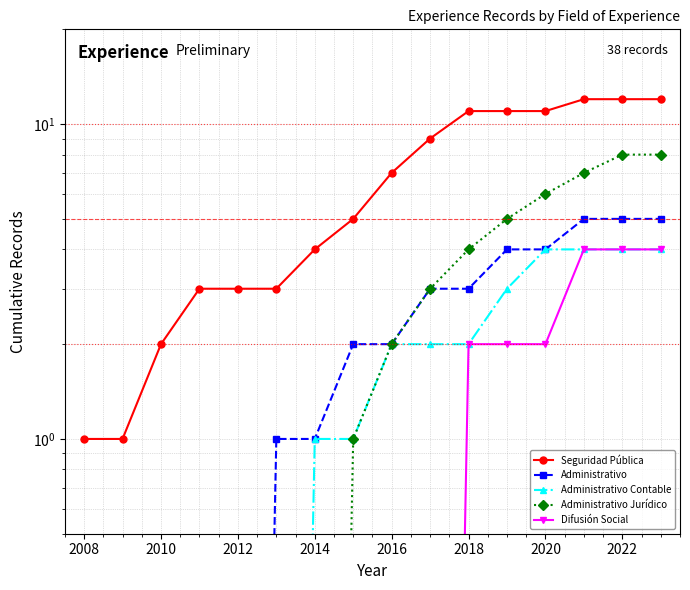

Reading left to right, transcribe all the data shown in this chart.

Seguridad Pública: 1.0	1.0	2.0	3.0	3.0	3.0	4.0	5.0	7.0	9.0	11.0	11.0	11.0	12.0	12.0	12.0
Administrativo: 0.0	0.0	0.0	0.0	0.0	1.0	1.0	2.0	2.0	3.0	3.0	4.0	4.0	5.0	5.0	5.0
Administrativo Contable: 0.0	0.0	0.0	0.0	0.0	0.0	1.0	1.0	2.0	2.0	2.0	3.0	4.0	4.0	4.0	4.0
Administrativo Jurídico: 0.0	0.0	0.0	0.0	0.0	0.0	0.0	1.0	2.0	3.0	4.0	5.0	6.0	7.0	8.0	8.0
Difusión Social: 0.0	0.0	0.0	0.0	0.0	0.0	0.0	0.0	0.0	0.0	2.0	2.0	2.0	4.0	4.0	4.0